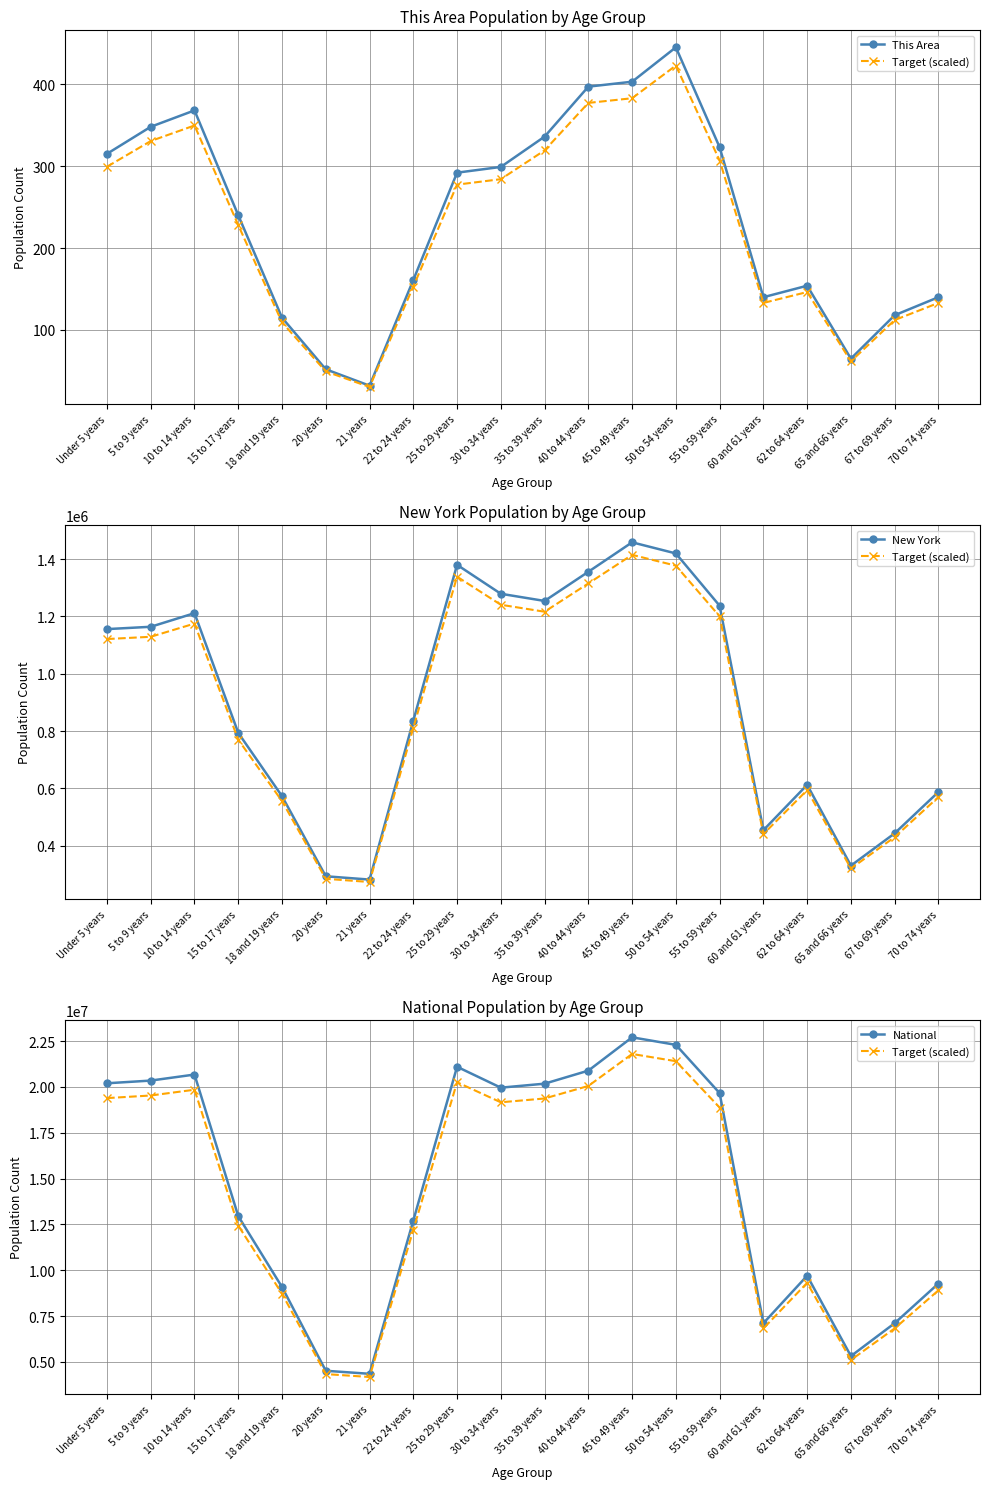

Read the New York value at 50 to 54 years.

1419928.0